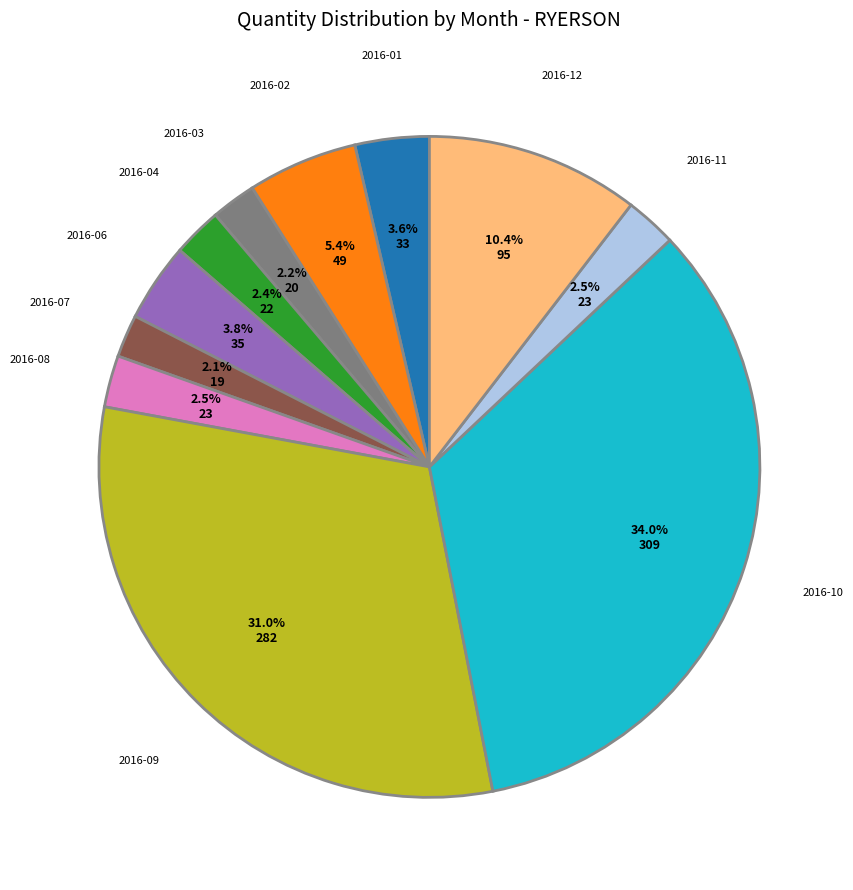

Is there any slice that represents more than half of the pie?

No